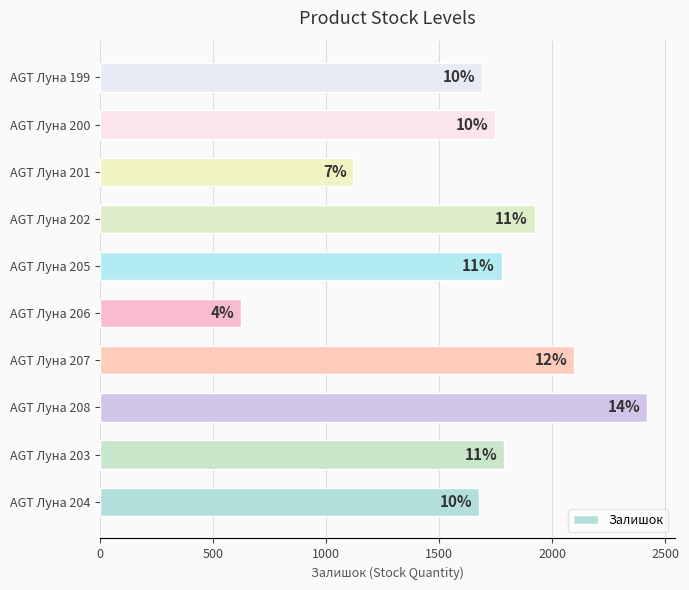

What is the maximum value shown in the chart?

2419